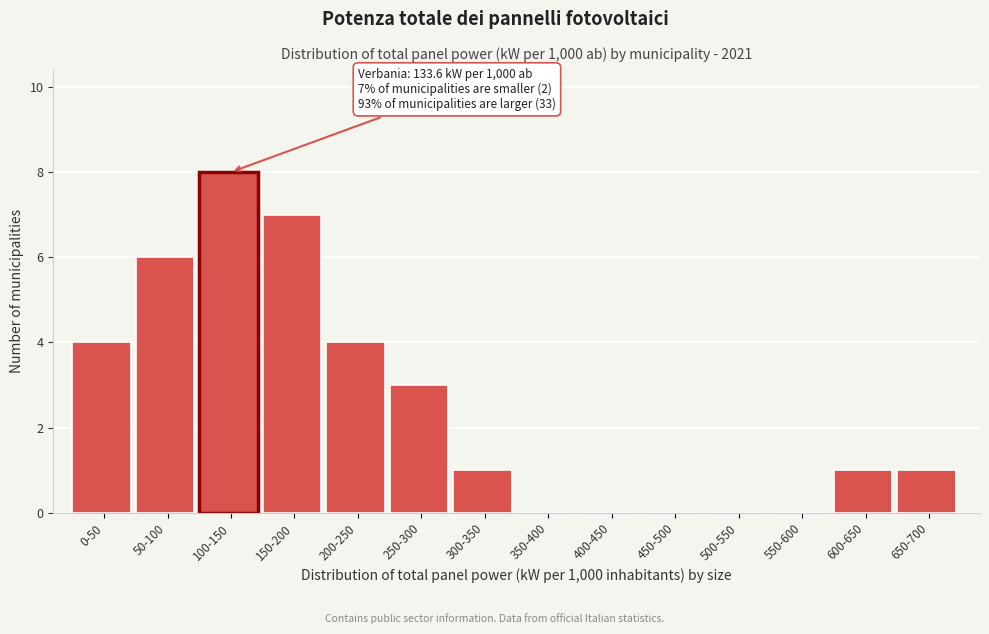

Reading left to right, extract all data points from this chart.

0-50=4	50-100=6	100-150=8	150-200=7	200-250=4	250-300=3	300-350=1	350-400=0	400-450=0	450-500=0	500-550=0	550-600=0	600-650=1	650-700=1